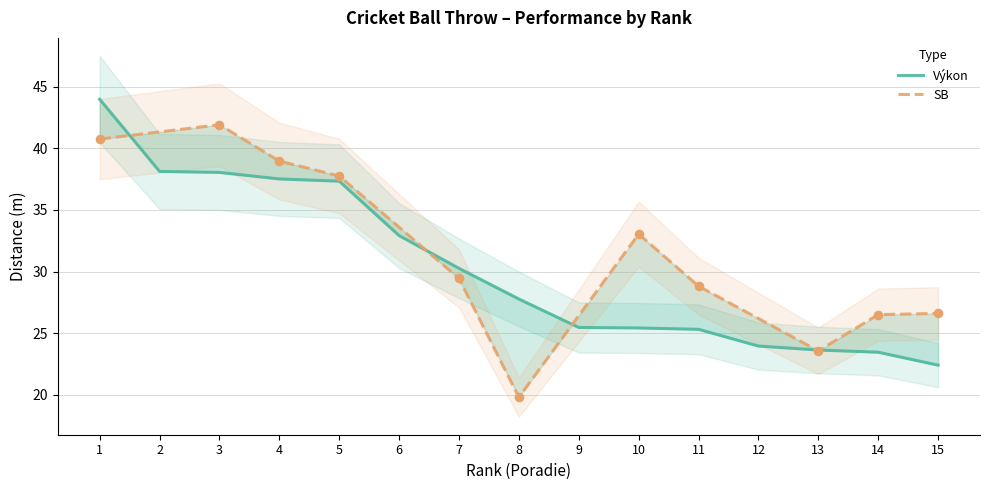

At which category is the sum across all series the highest?

1